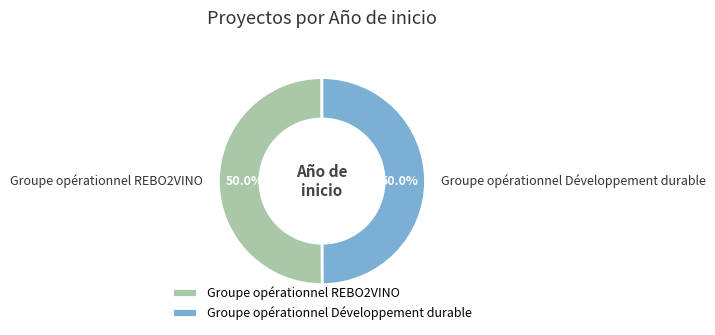

Combined, what portion of the pie is Groupe opérationnel REBO2VINO and Groupe opérationnel Développement durable?

100.0%